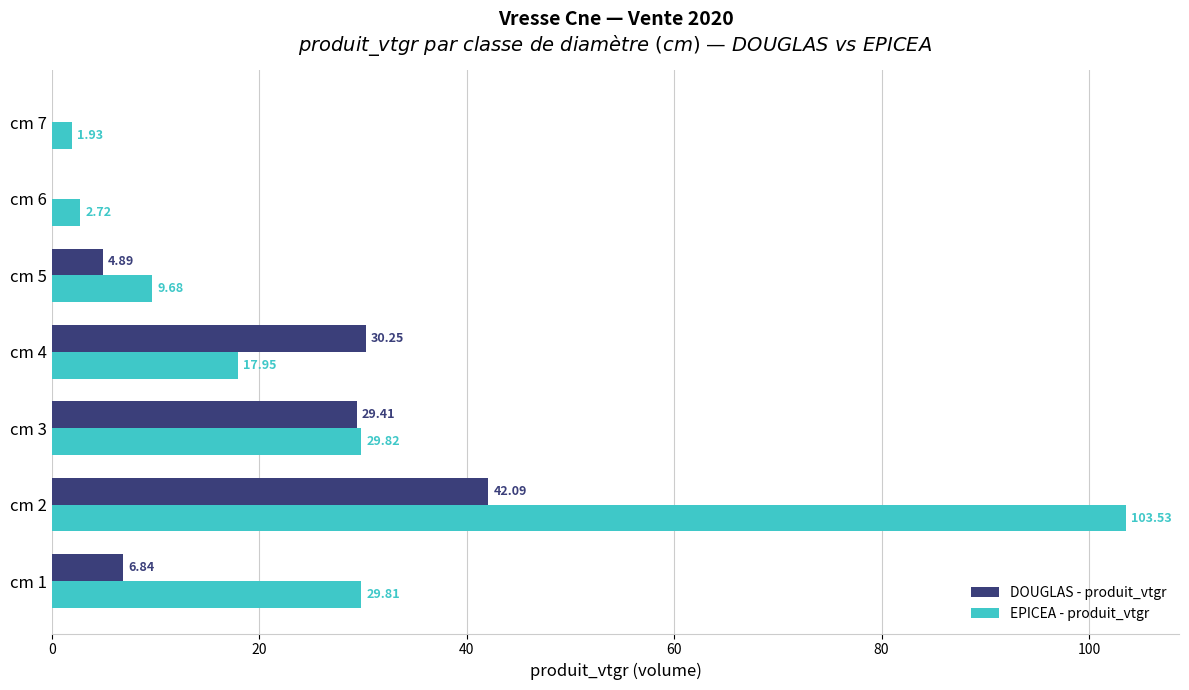

Which series has the largest total across all categories?

EPICEA - produit_vtgr